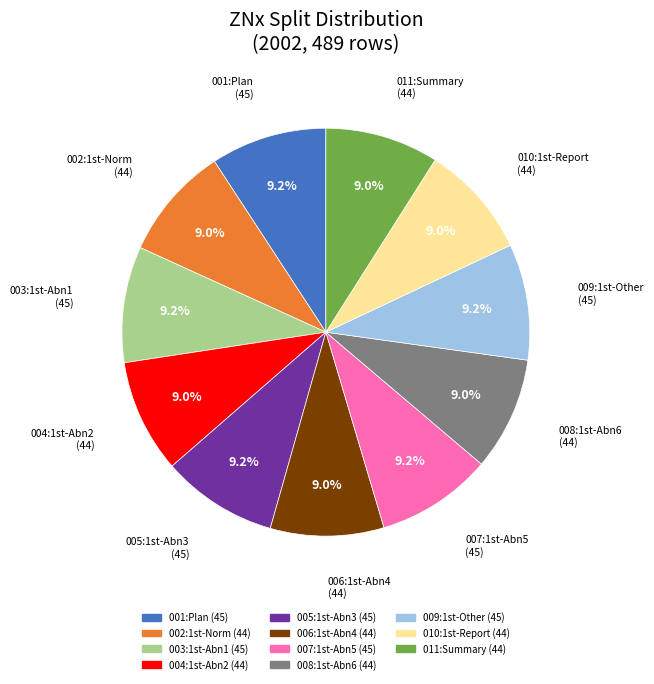

Approximately how many times larger is the value at 001 compared to 007?

1.0